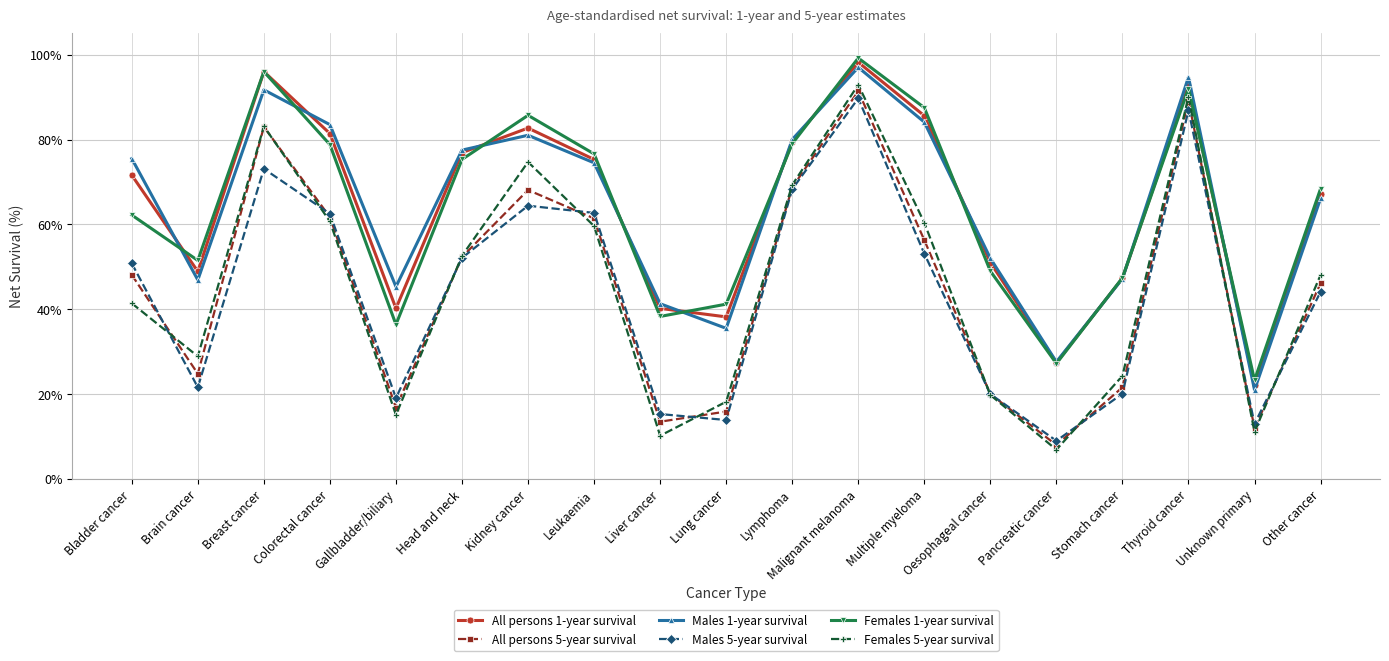

Does the chart display data point markers on the line(s)?

Yes